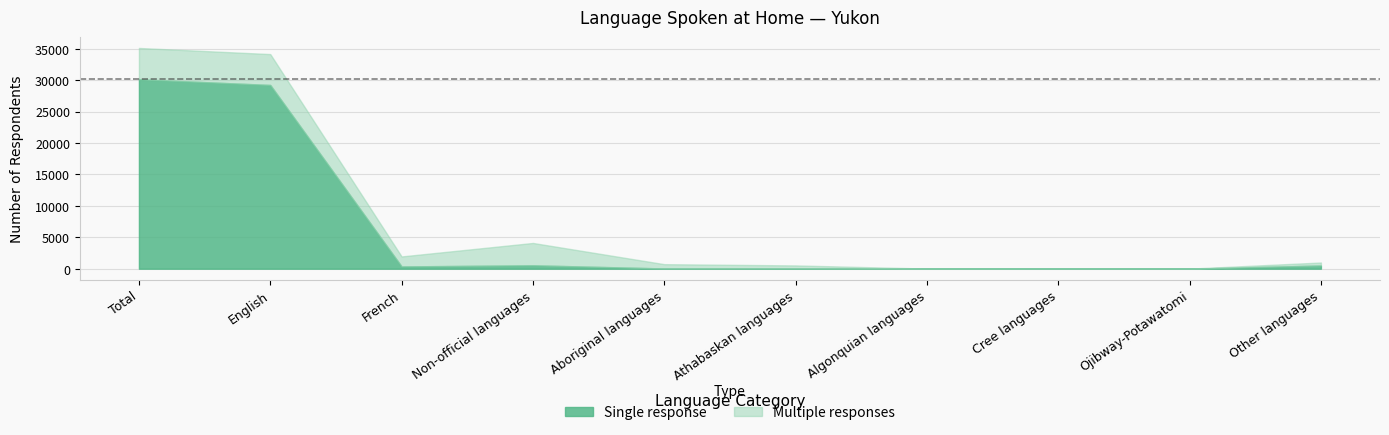

Does the chart have visible grid lines?

Yes